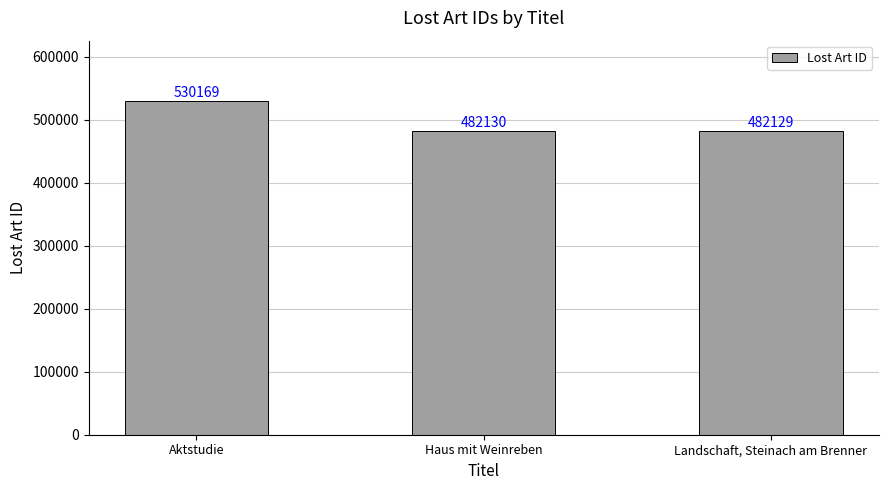

Read the value at Landschaft, Steinach am Brenner, to the nearest 10.

482130